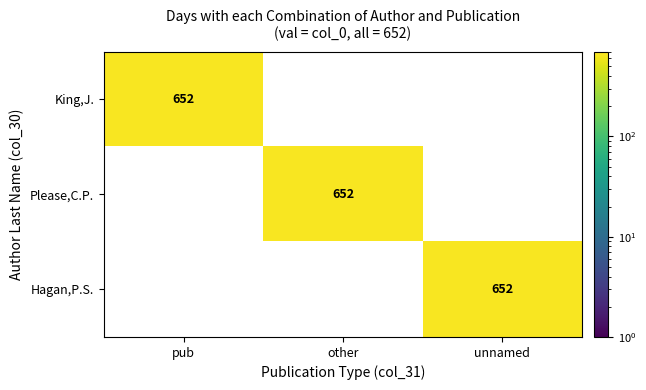

True or false: King,J. has a value of 228 at pub.

False